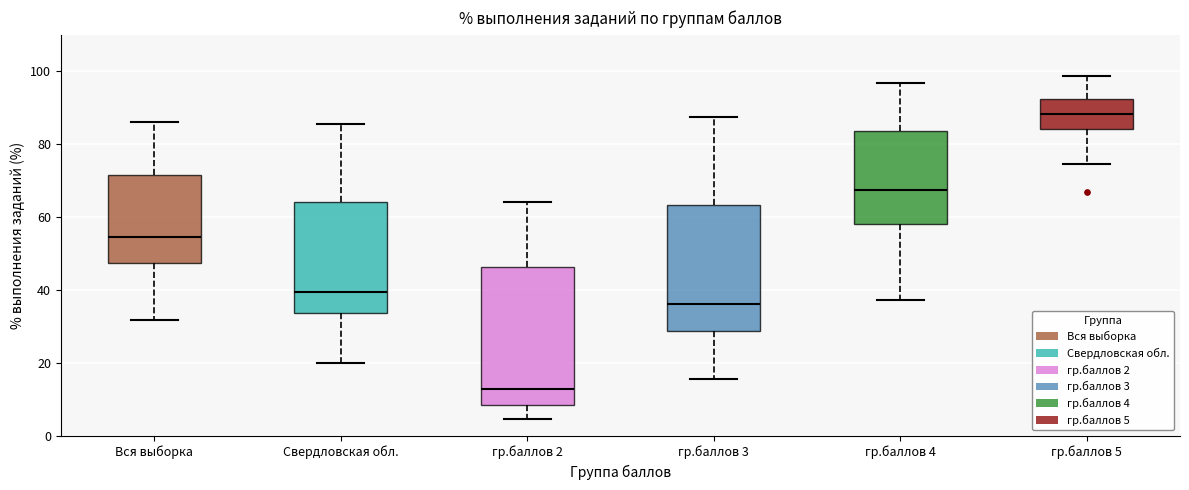

Reading left to right, read every box against the y-axis: the position of its median line, the range the box covers, and the ends of its whiskers. The values are not printed on the chart, so give them approximately, as read against the axis.

Вся выборка: median 54, box 48 to 72, whiskers 32 to 86
Свердловская обл.: median 40, box 34 to 64, whiskers 20 to 86
гр.баллов 2: median 12, box 8 to 46, whiskers 4 to 64
гр.баллов 3: median 36, box 28 to 64, whiskers 16 to 88
гр.баллов 4: median 68, box 58 to 84, whiskers 38 to 96
гр.баллов 5: median 88, box 84 to 92, whiskers 74 to 98